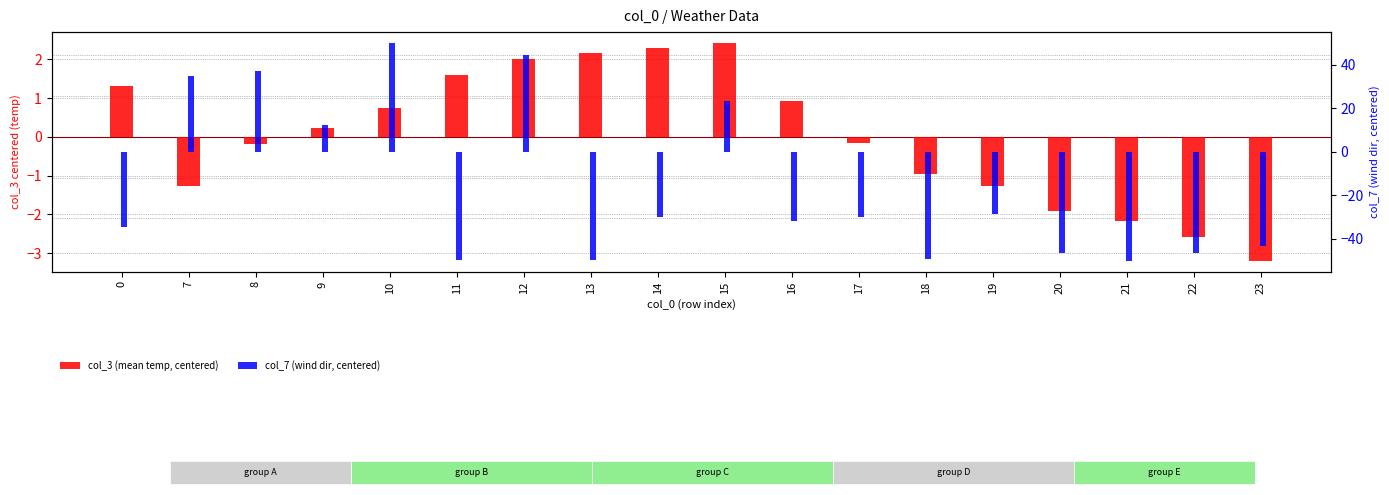

Is it true that col_7 (wind dir, centered) equals -34.4 at 0?

True